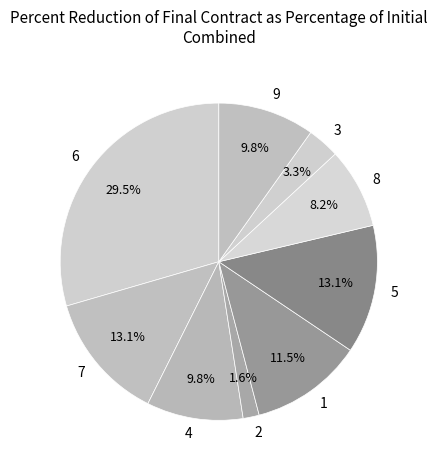

To the nearest percent, what portion does 3 represent?

3%